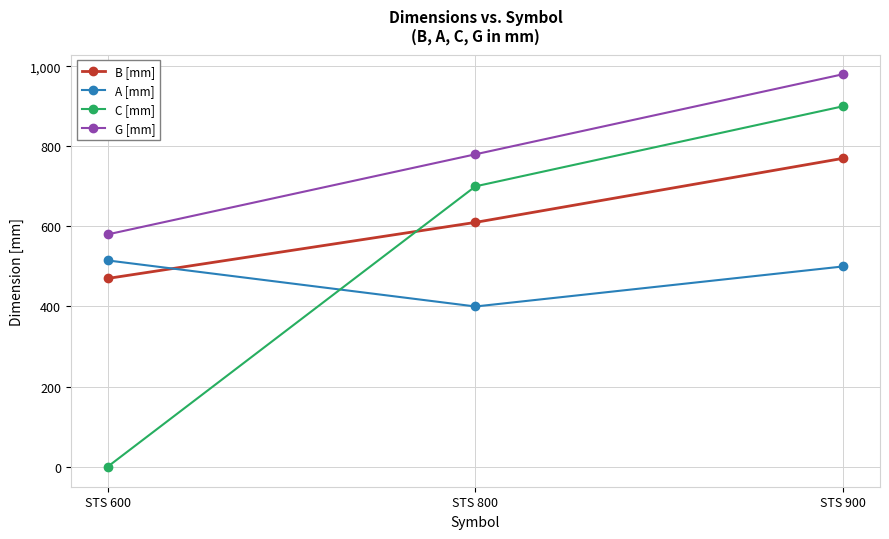

What are all the series names shown in the legend?

B [mm], A [mm], C [mm], G [mm]